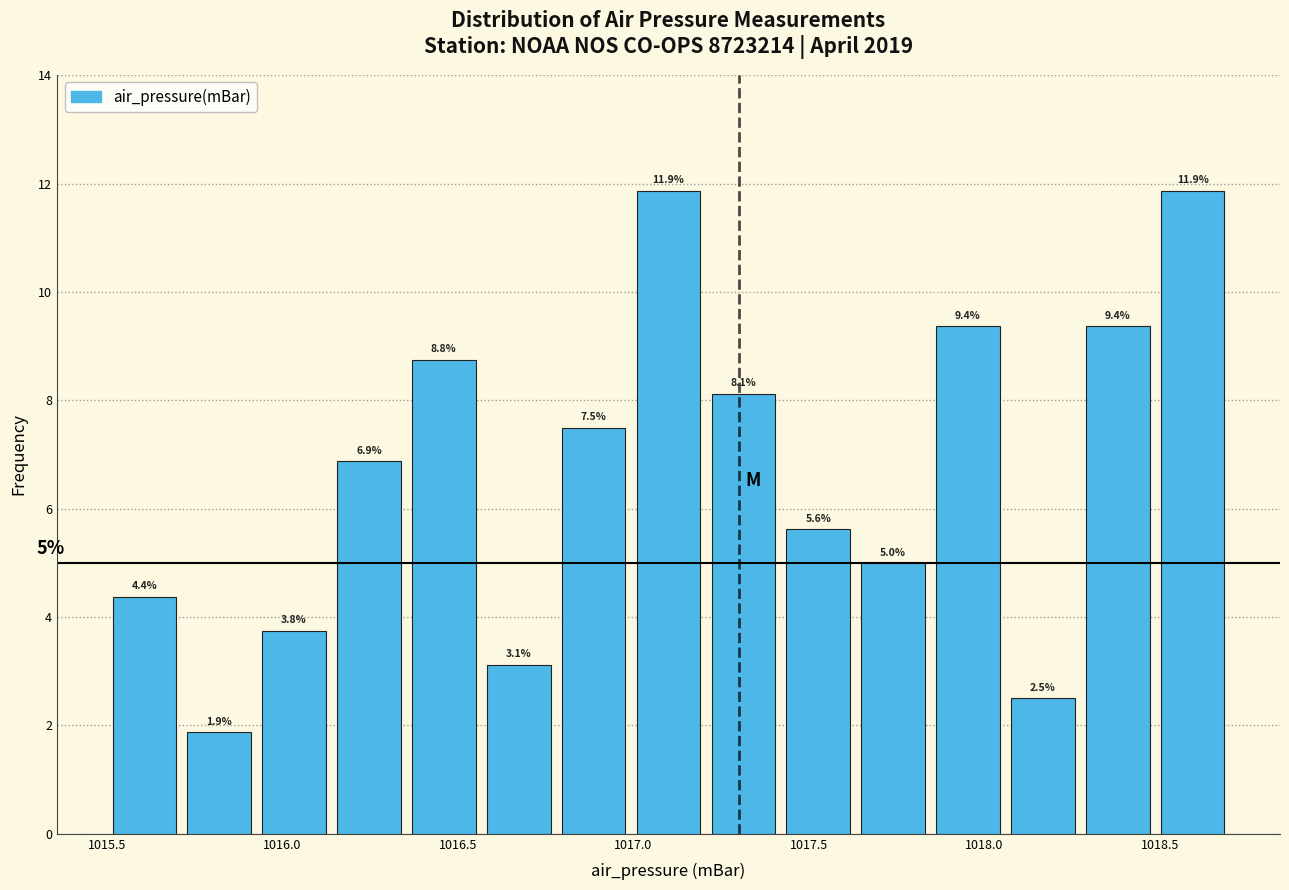

How tall is the bar that spans 1017.65 to 1017.85 on the x-axis? The bar edges are not printed on the chart, so give them approximately, as read against the axis.

5.0